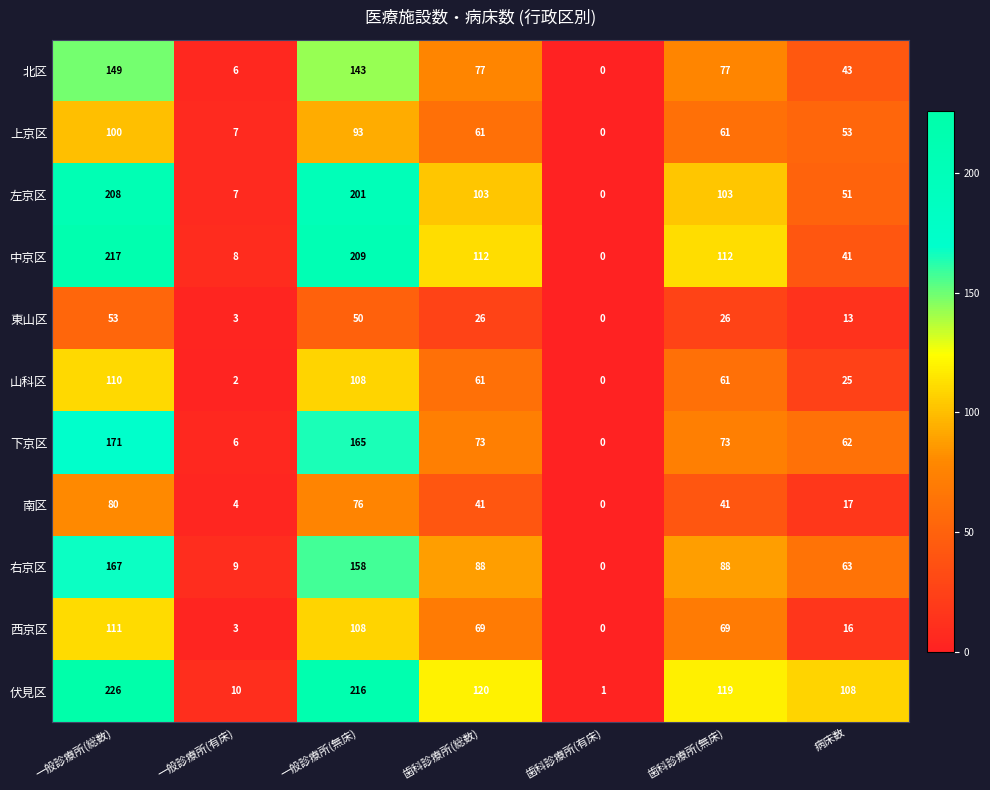

What is the difference between the highest and lowest values at 歯科診療所(総数)?

94